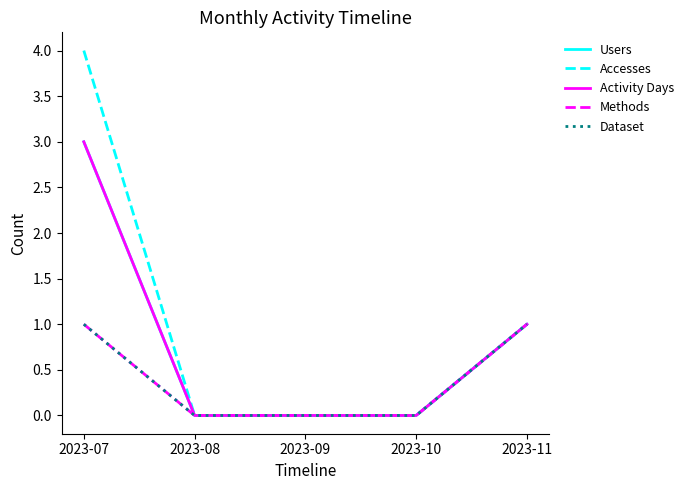

Reading right to left, transcribe all the data shown in this chart.

Users: 1	0	0	0	3
Accesses: 1	0	0	0	4
Activity Days: 1	0	0	0	3
Methods: 1	0	0	0	1
Dataset: 1	0	0	0	1